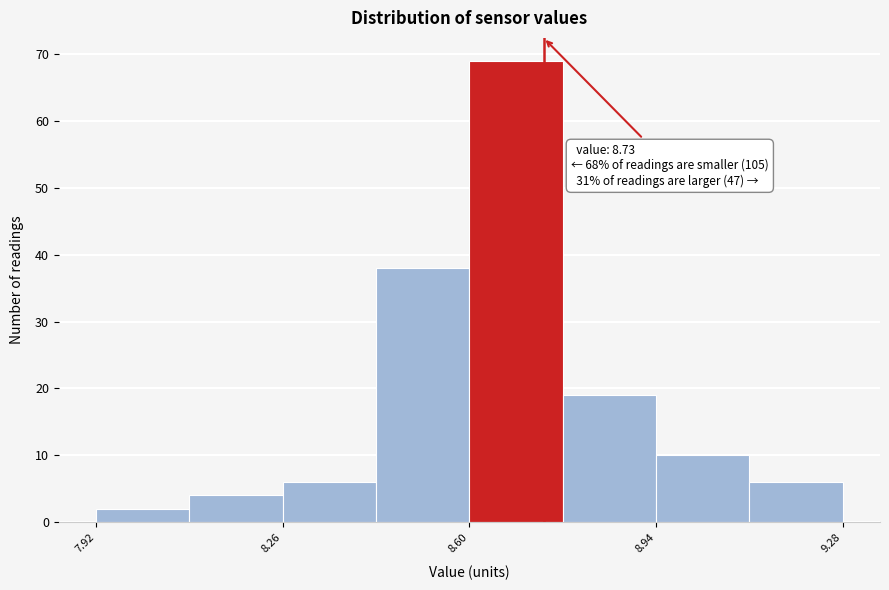

Read against the x-axis, roughly where is the centre of the tallest bar?

8.70